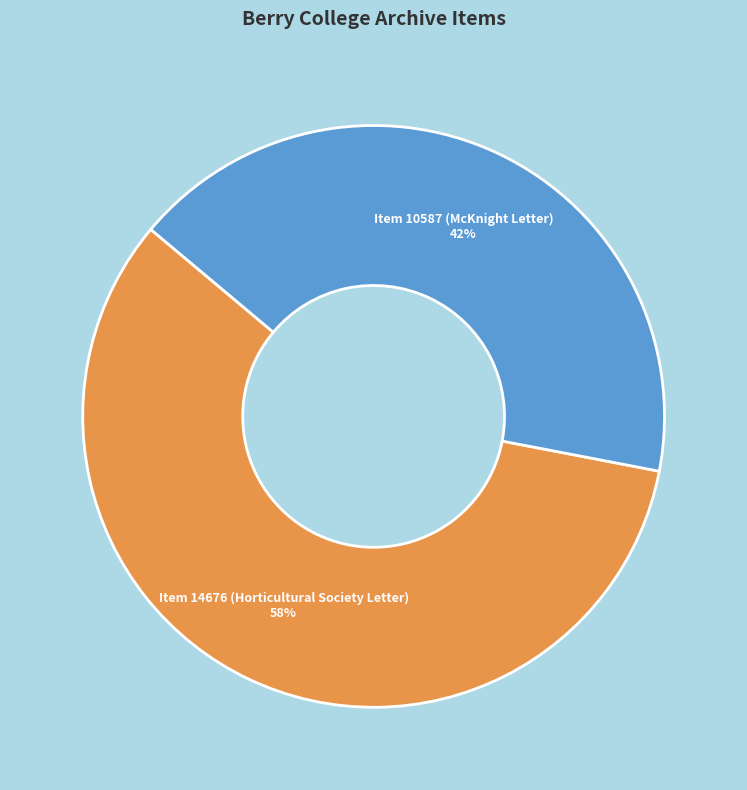

Does Item 10587 (McKnight Letter) account for over 50% of the chart?

No